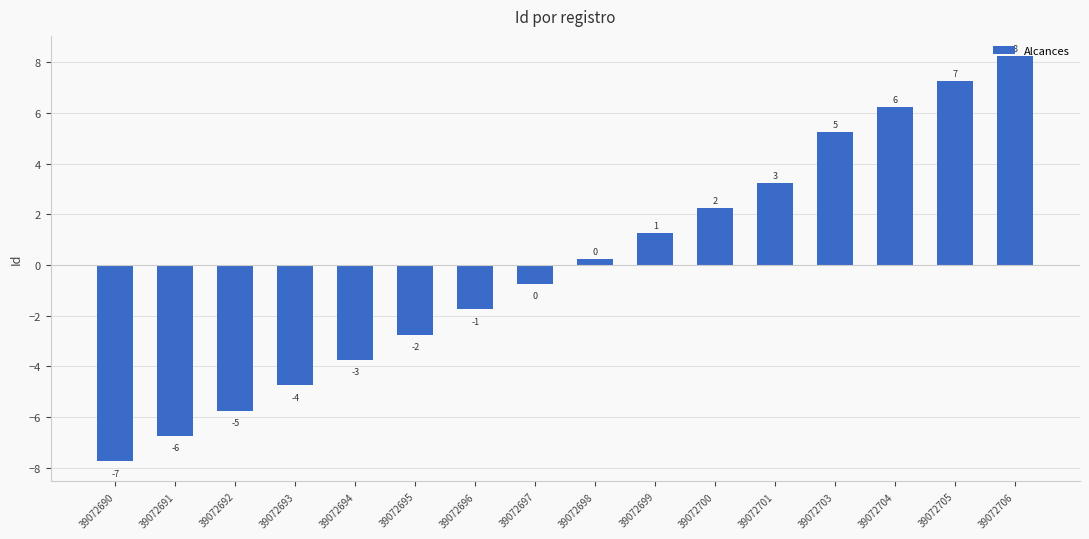

What is the change in value from 39072691 to 39072695?

+4.0